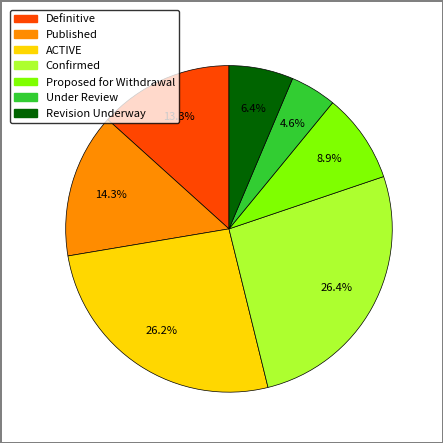

Between ACTIVE and Revision Underway, which is larger?

ACTIVE